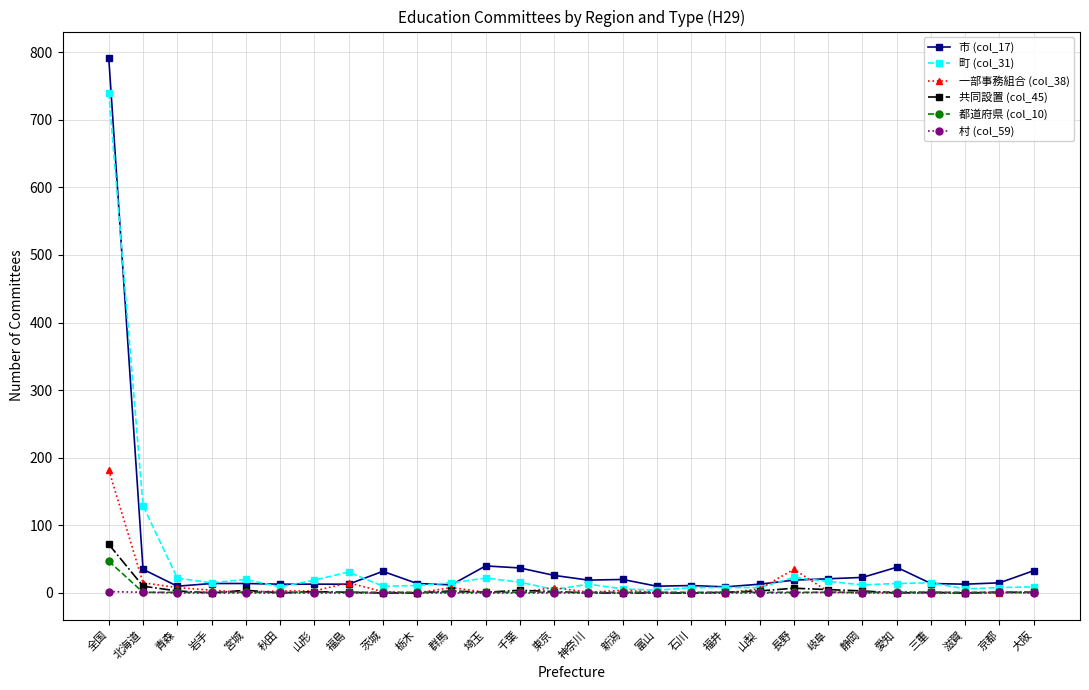

The value of 町 (col_31) at 北海道 is 129. True or false?

True